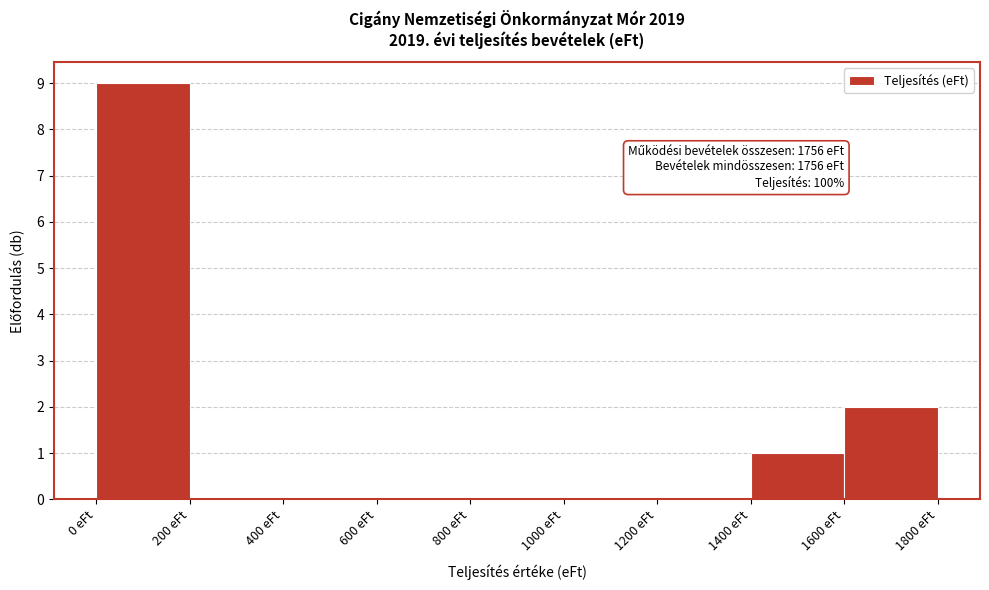

Which range on the x-axis has the tallest bar?

0 to 200